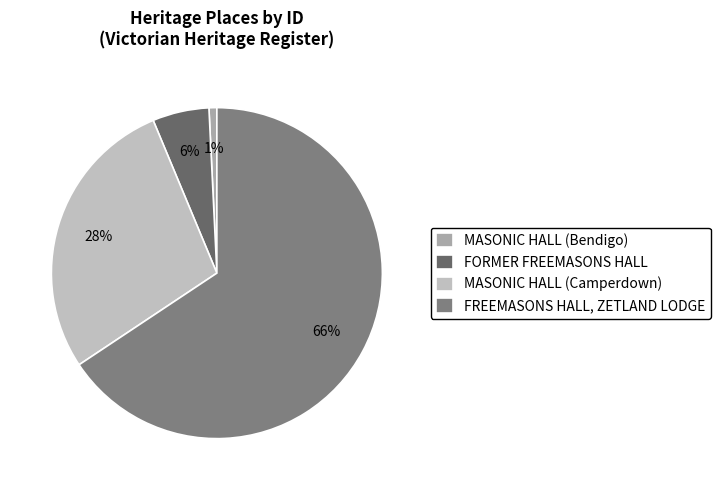

What portion of the pie excludes FORMER FREEMASONS HALL?

94.5%